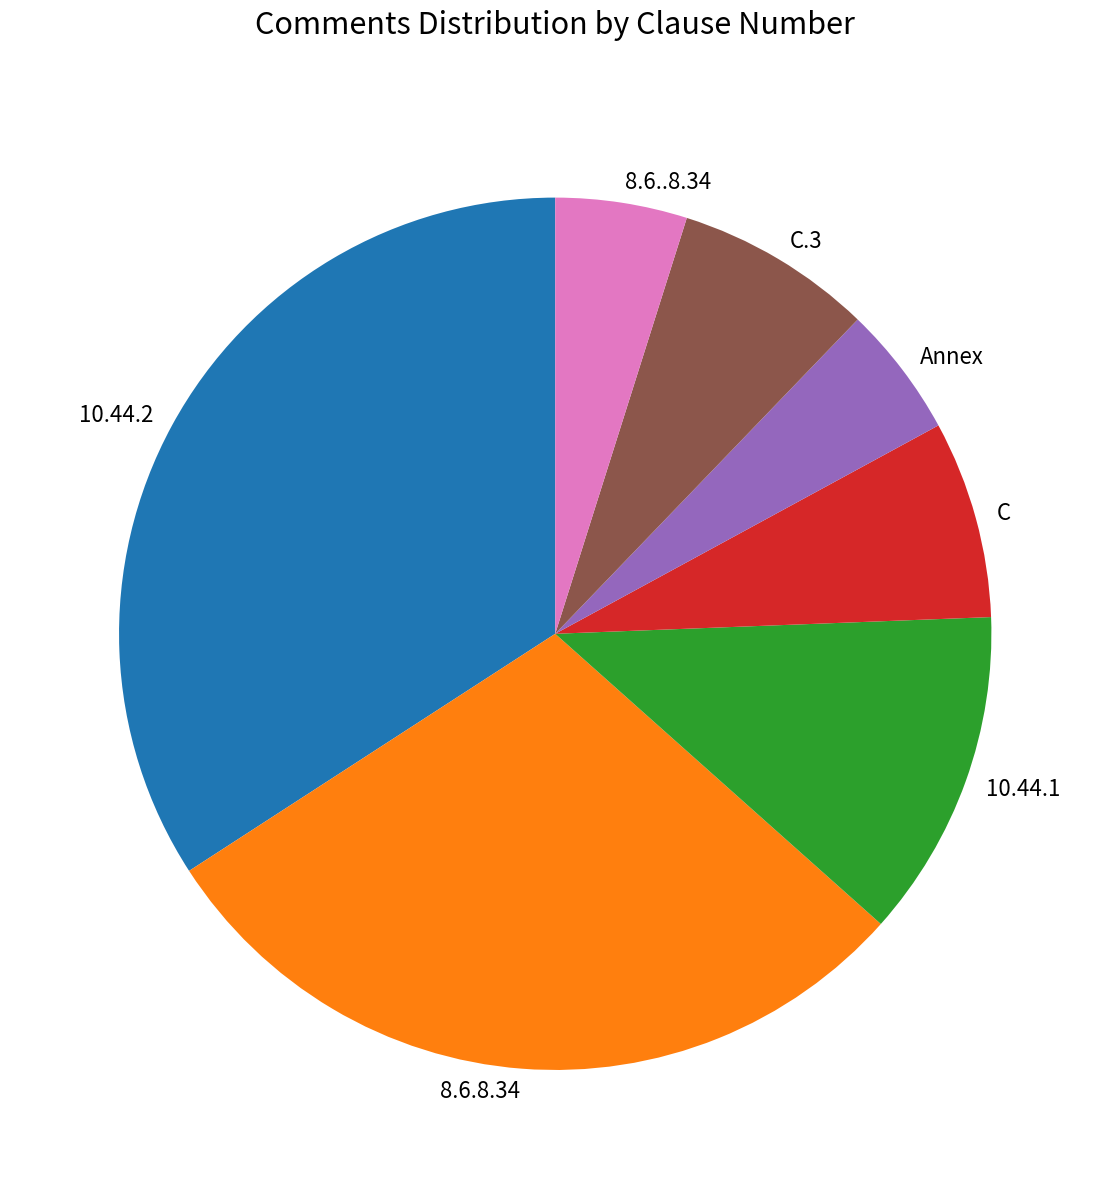

Combined, do 10.44.1 and 10.44.2 account for over 50%?

No